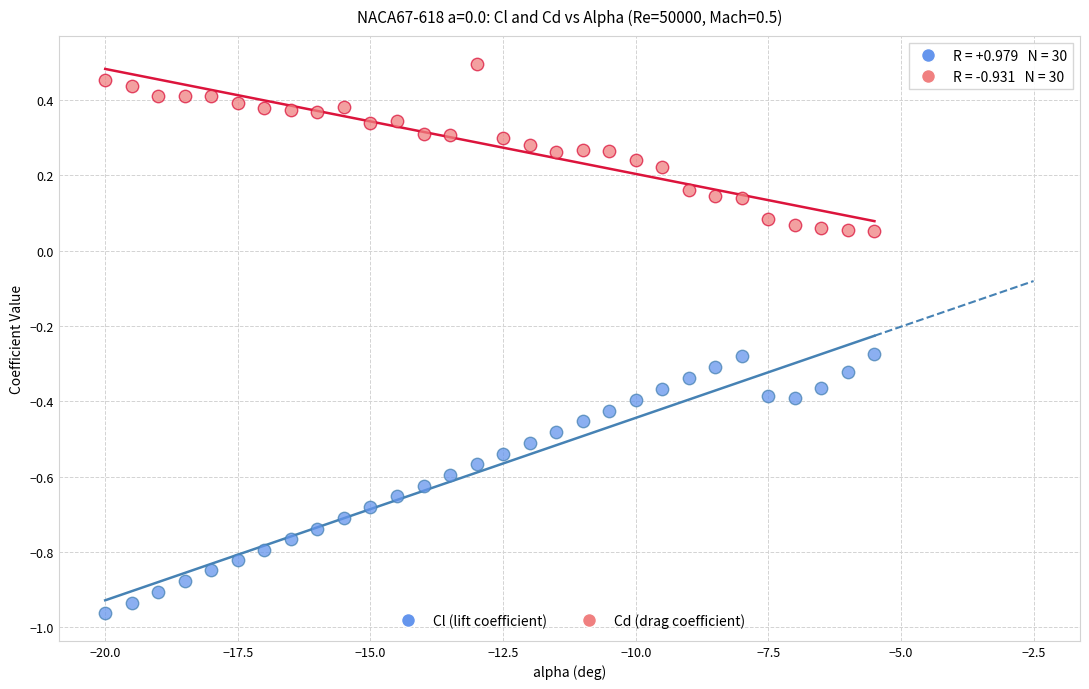

What is the X range (max minus min) for the scatter plot?

14.5